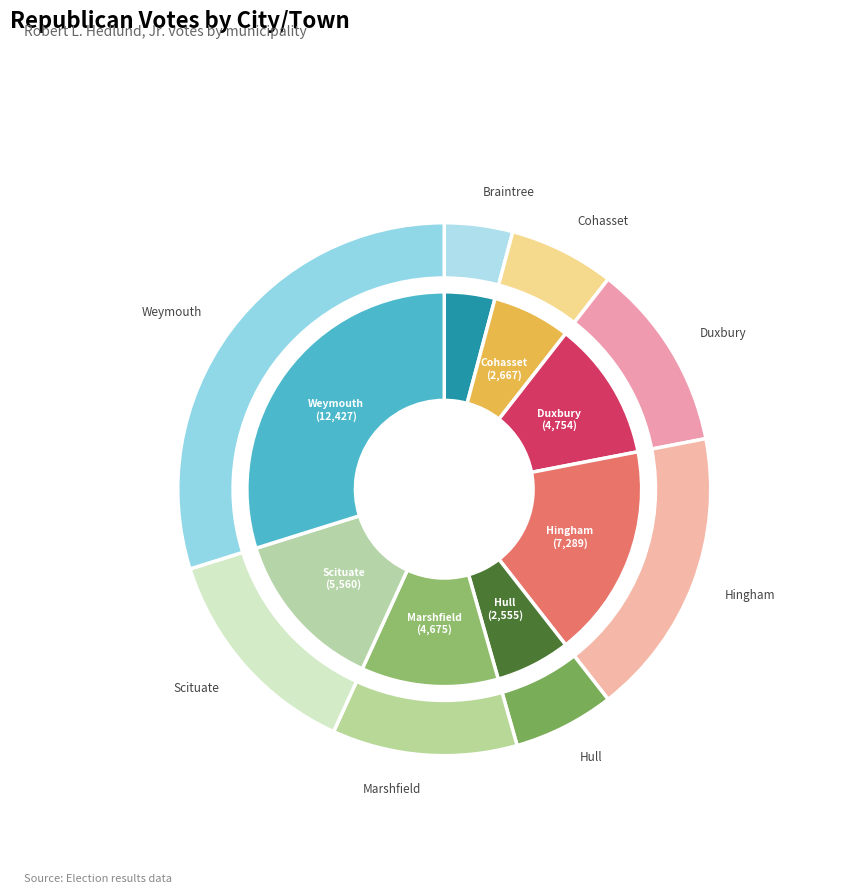

Is Braintree the majority of the pie?

No